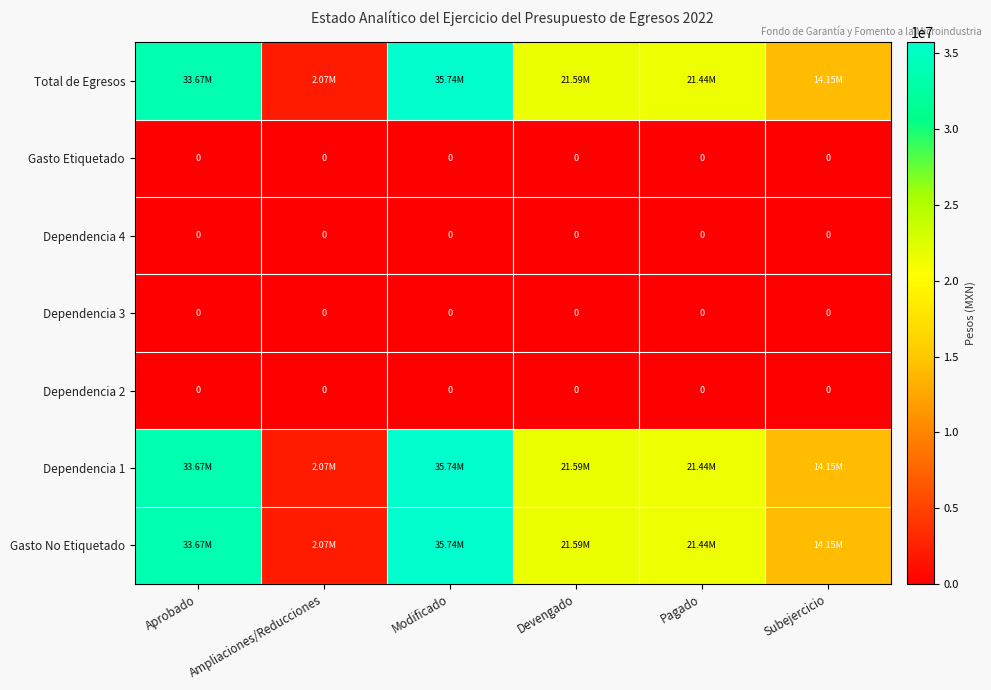

The value of Dependencia 4 at Devengado is 0.0. True or false?

True